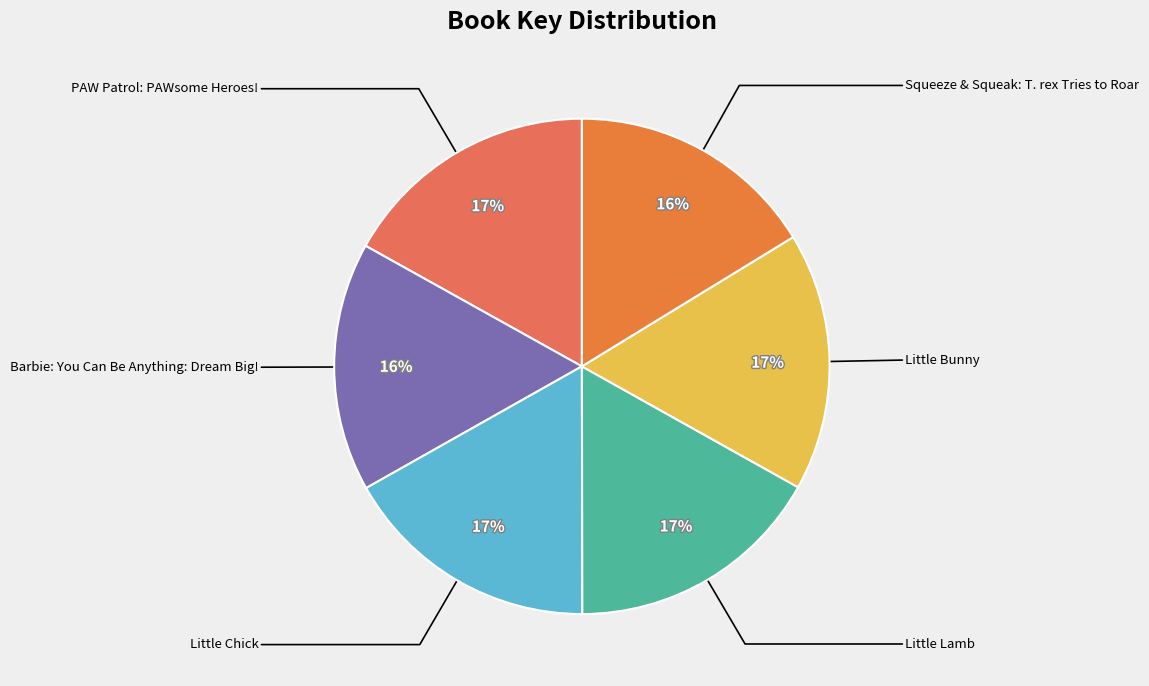

Count the number of slices in the pie.

6